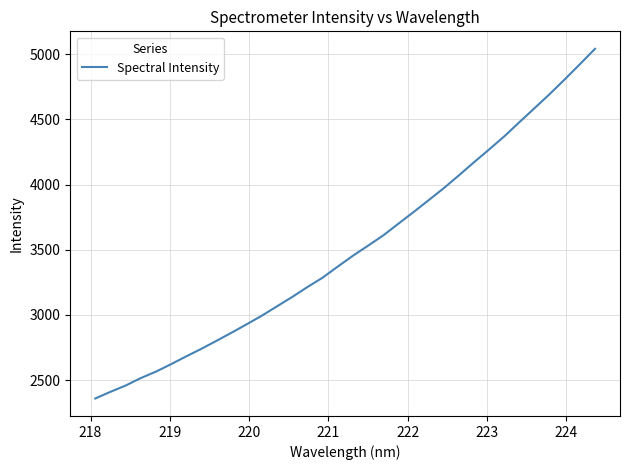

What is the difference between the maximum and minimum values?

2680.9